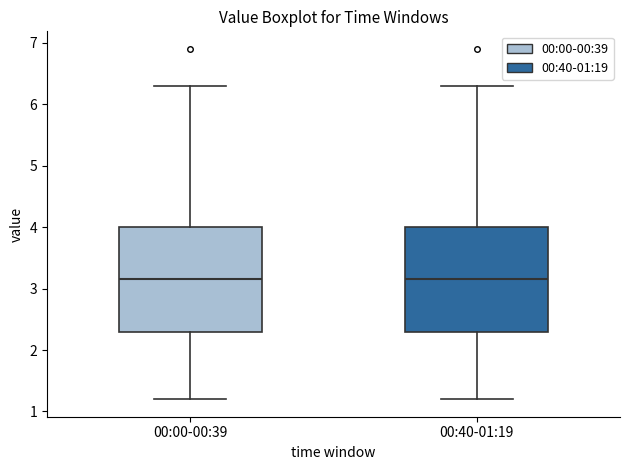

Where is the upper edge of the box for 00:40-01:19 on the y-axis? The values are not printed on the chart, so give them approximately, as read against the axis.

4.0